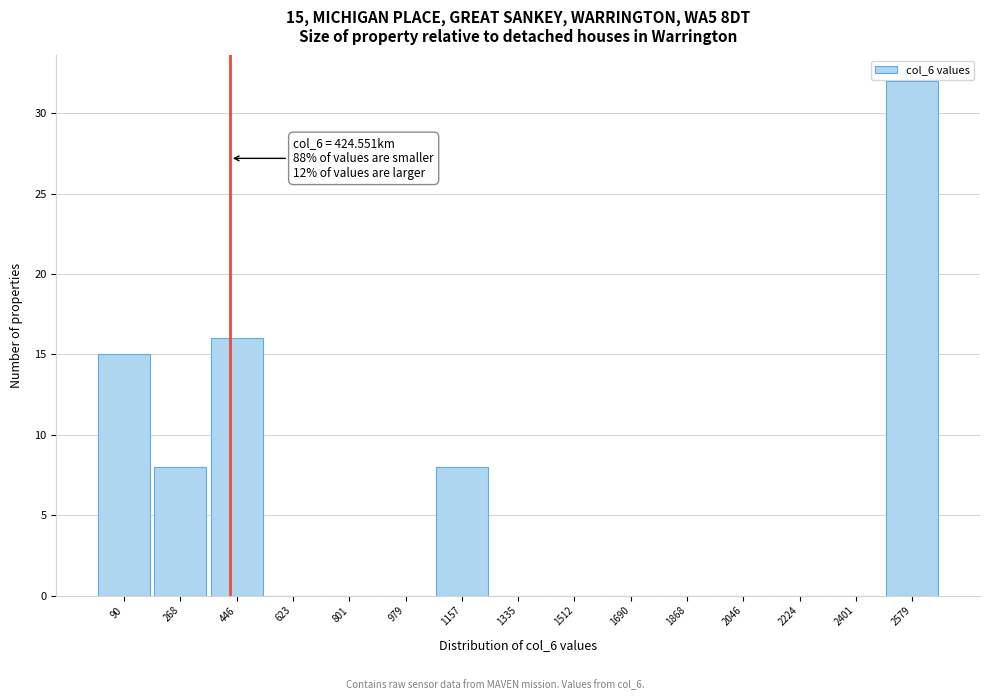

Over which range of the x-axis is the bar tallest?

2500 to 2660